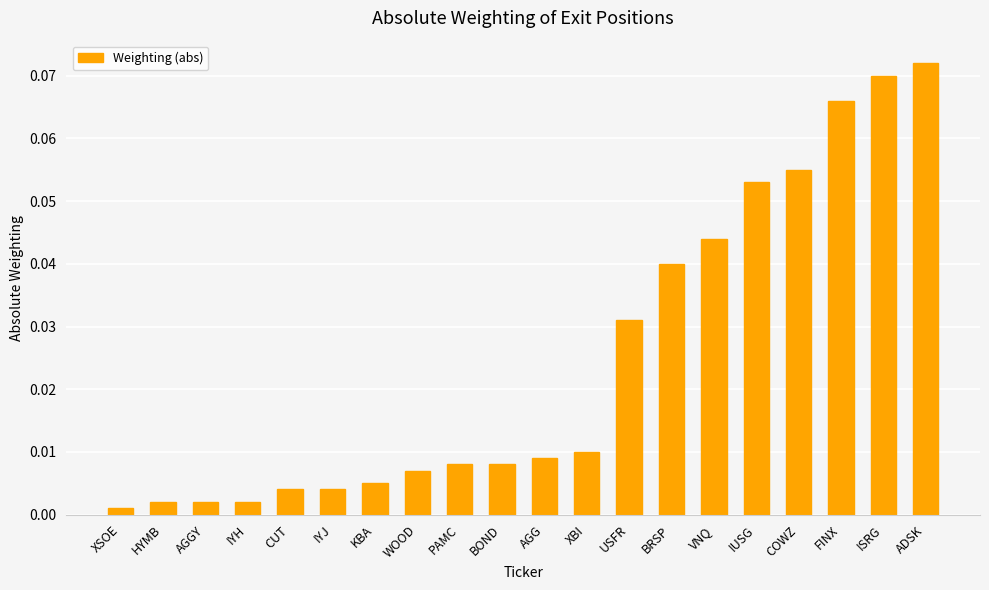

What is the label of the 20th bar from the left?

ADSK